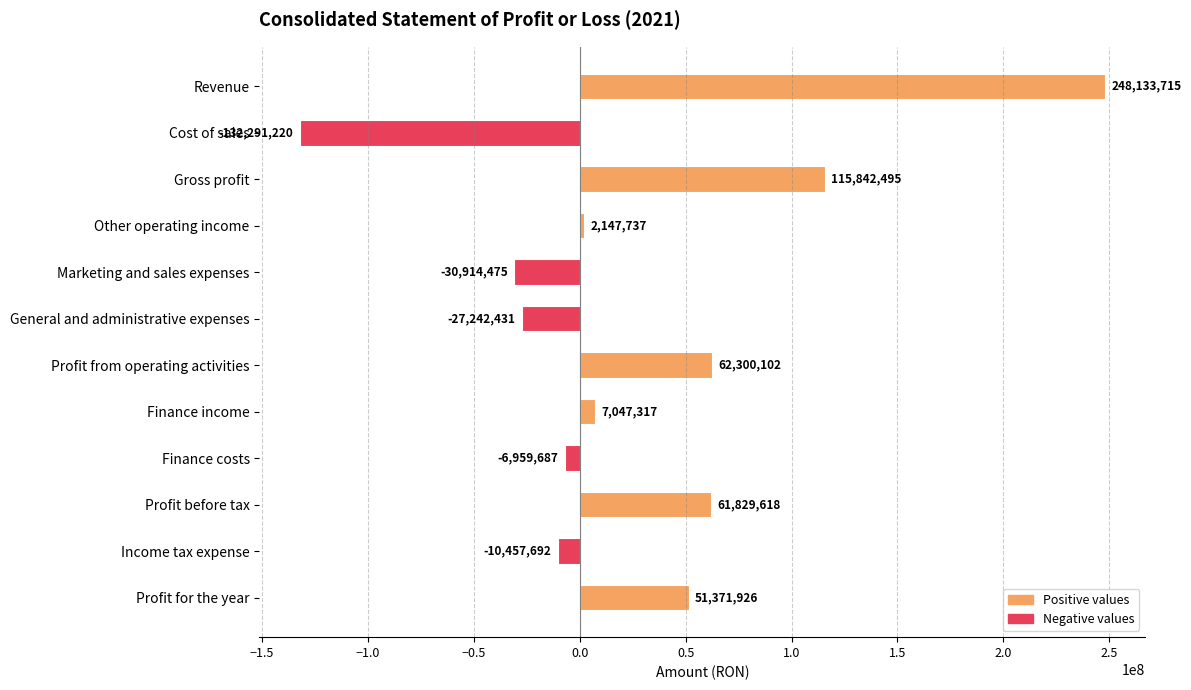

Count the number of categories in the chart.

12